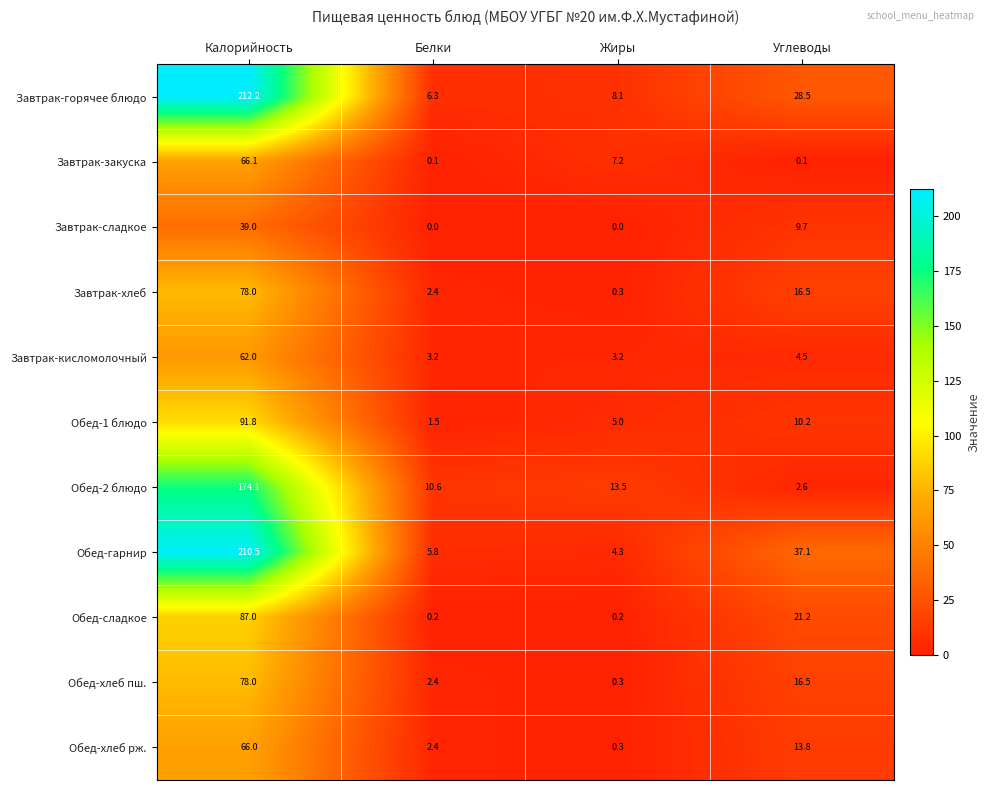

What is the spread (max minus min) of values at Калорийность?

173.2